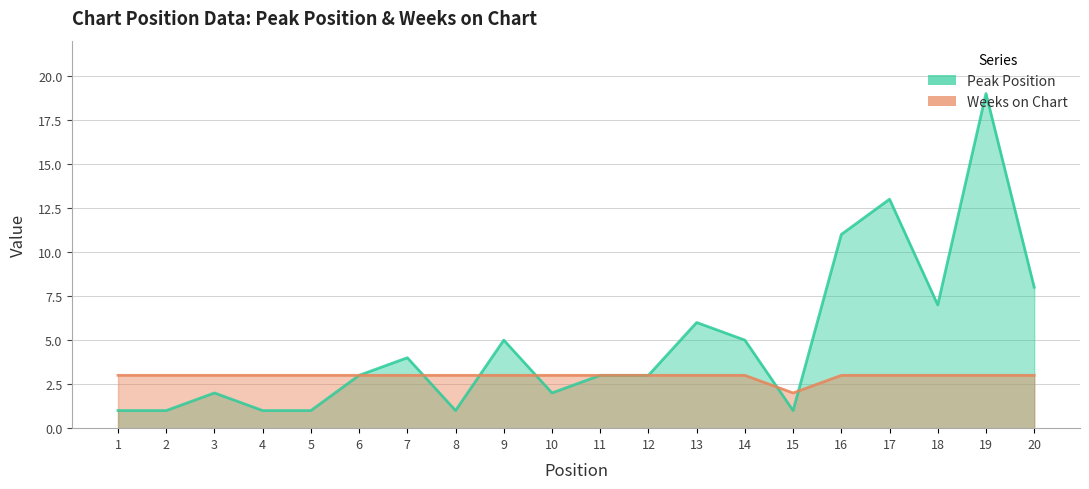

Where do Weeks on Chart and Peak Position first cross each other?

7 and 8